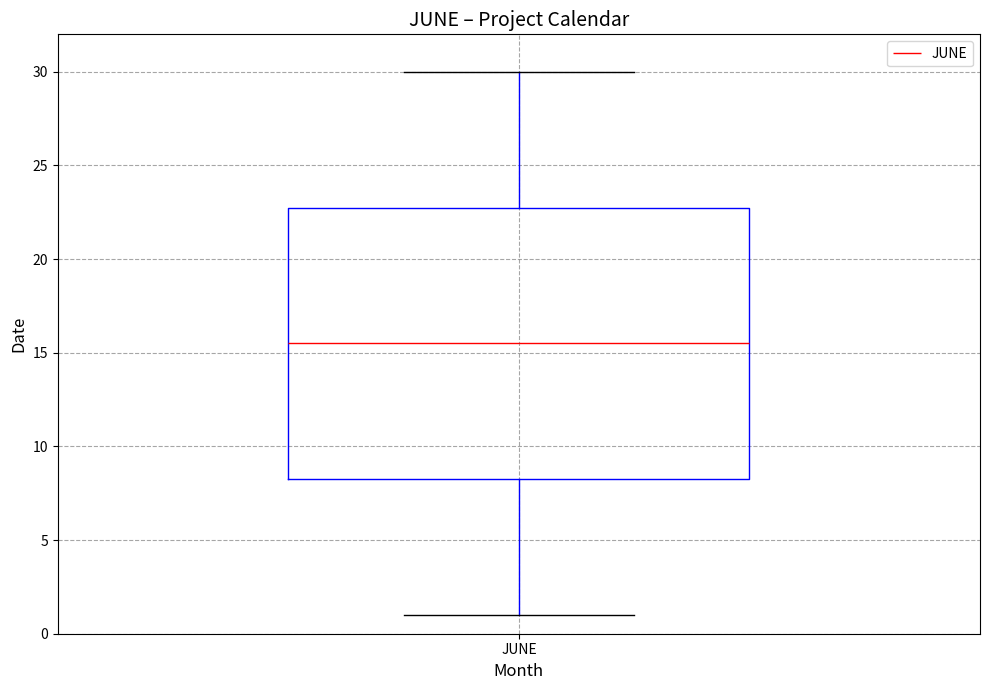

Where is the lower edge of the box for JUNE on the y-axis? The values are not printed on the chart, so give them approximately, as read against the axis.

8.5